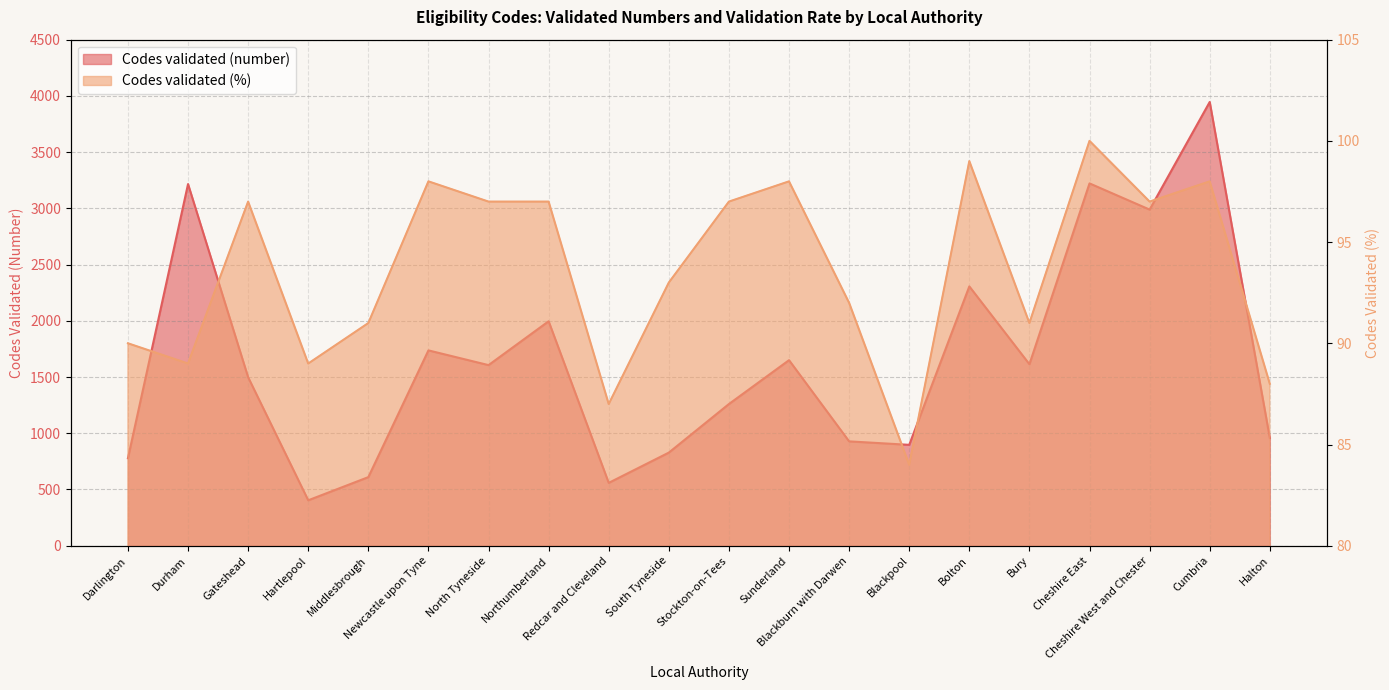

Which series changed the most between Bury and Cheshire East?

Codes validated (number)